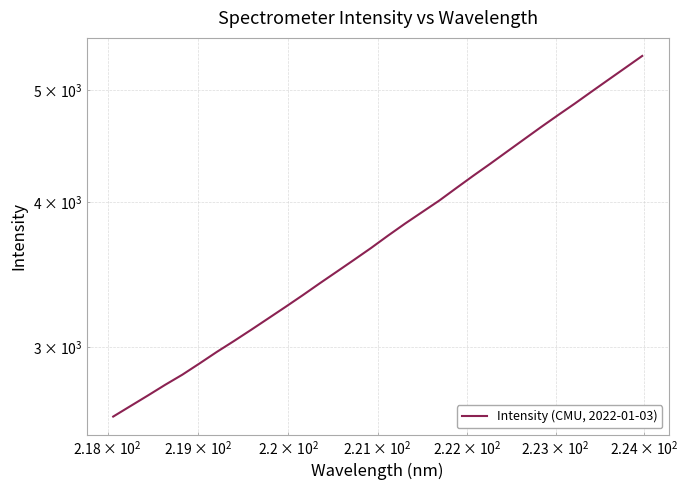

How many categories are shown in the chart?

32